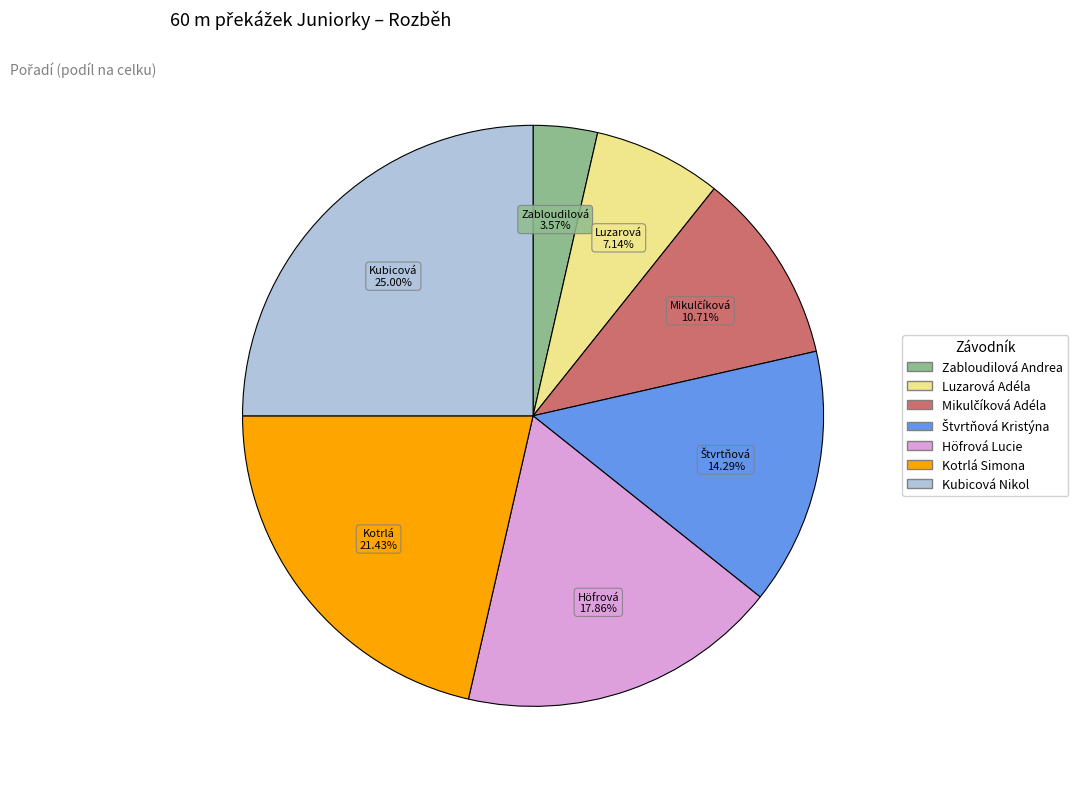

Which slice is the largest?

Kubicová Nikol